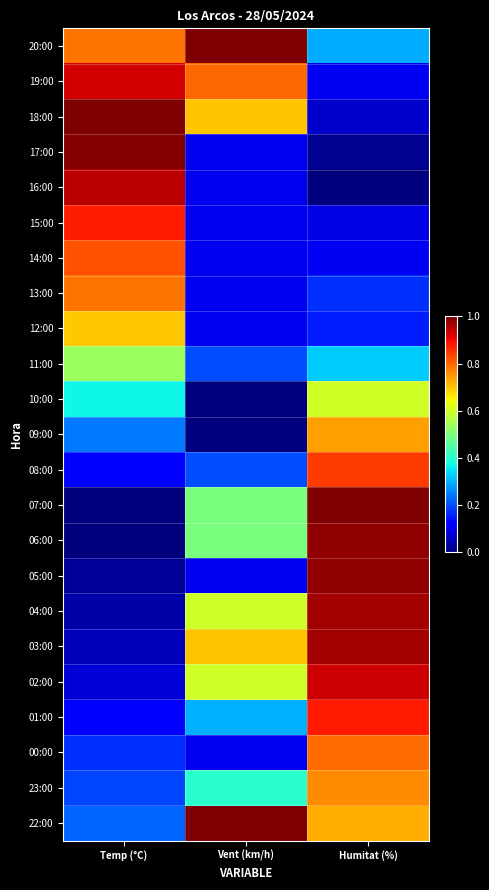

Reading left to right, what are all the values shown in this chart?

20:00: Temp (°C)=0.8	Vent (km/h)=1.0	Humitat (%)=0.3
19:00: Temp (°C)=0.9	Vent (km/h)=0.8	Humitat (%)=0.1
18:00: Temp (°C)=1.0	Vent (km/h)=0.7	Humitat (%)=0.1
17:00: Temp (°C)=1.0	Vent (km/h)=0.1	Humitat (%)=0.0
16:00: Temp (°C)=0.9	Vent (km/h)=0.1	Humitat (%)=0.0
15:00: Temp (°C)=0.9	Vent (km/h)=0.1	Humitat (%)=0.1
14:00: Temp (°C)=0.8	Vent (km/h)=0.1	Humitat (%)=0.1
13:00: Temp (°C)=0.8	Vent (km/h)=0.1	Humitat (%)=0.2
12:00: Temp (°C)=0.7	Vent (km/h)=0.1	Humitat (%)=0.2
11:00: Temp (°C)=0.5	Vent (km/h)=0.2	Humitat (%)=0.3
10:00: Temp (°C)=0.4	Vent (km/h)=0.0	Humitat (%)=0.6
09:00: Temp (°C)=0.2	Vent (km/h)=0.0	Humitat (%)=0.7
08:00: Temp (°C)=0.1	Vent (km/h)=0.2	Humitat (%)=0.8
07:00: Temp (°C)=0.0	Vent (km/h)=0.5	Humitat (%)=1.0
06:00: Temp (°C)=0.0	Vent (km/h)=0.5	Humitat (%)=1.0
05:00: Temp (°C)=0.0	Vent (km/h)=0.1	Humitat (%)=1.0
04:00: Temp (°C)=0.0	Vent (km/h)=0.6	Humitat (%)=1.0
03:00: Temp (°C)=0.1	Vent (km/h)=0.7	Humitat (%)=1.0
02:00: Temp (°C)=0.1	Vent (km/h)=0.6	Humitat (%)=0.9
01:00: Temp (°C)=0.1	Vent (km/h)=0.3	Humitat (%)=0.9
00:00: Temp (°C)=0.2	Vent (km/h)=0.1	Humitat (%)=0.8
23:00: Temp (°C)=0.2	Vent (km/h)=0.4	Humitat (%)=0.8
22:00: Temp (°C)=0.2	Vent (km/h)=1.0	Humitat (%)=0.7